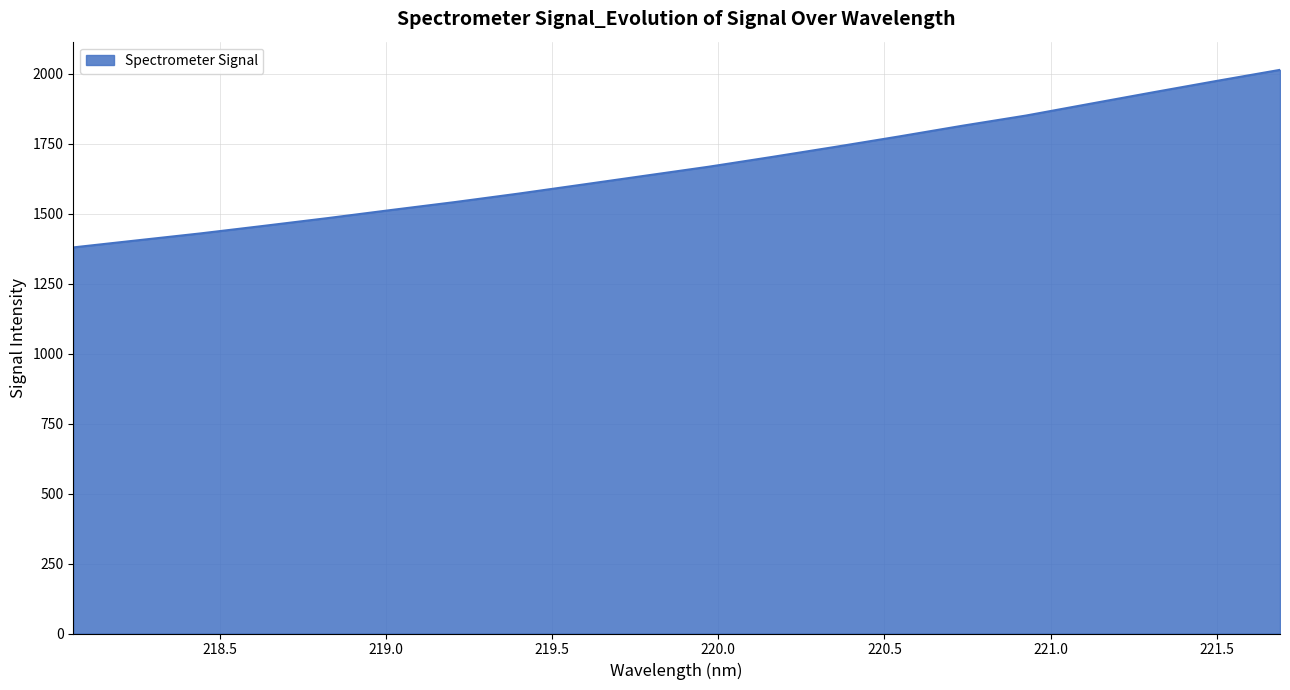

What is the maximum value shown in the chart?

2013.5